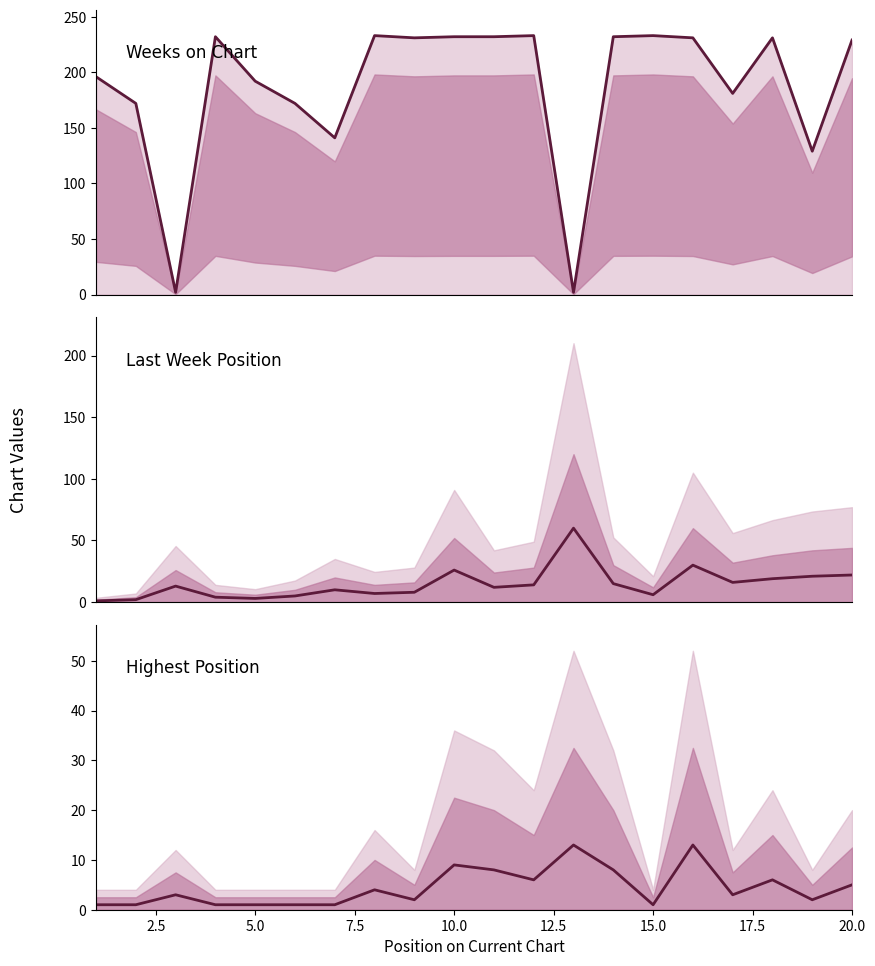

At 5.0, list the series in order from smallest to largest.

Highest Position, Last Week Position, Weeks on Chart